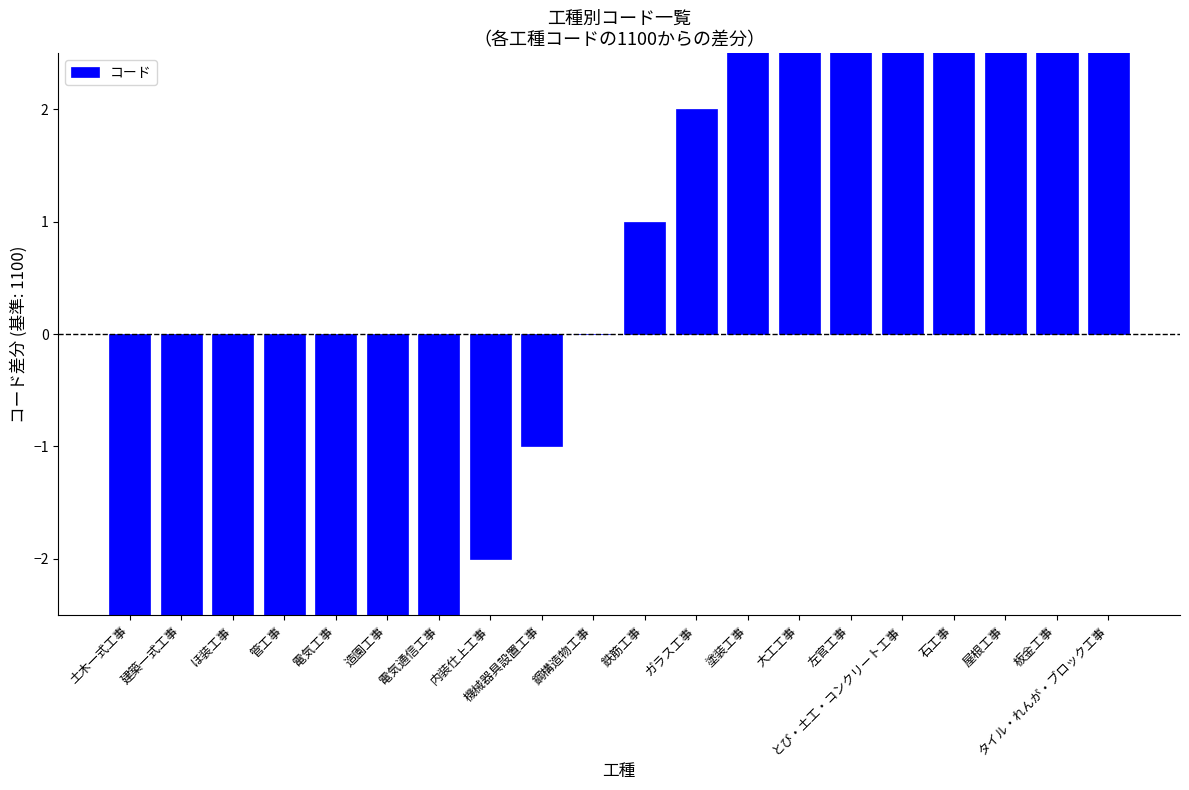

What is the change in value from 電気工事 to 内装仕上工事?

+3